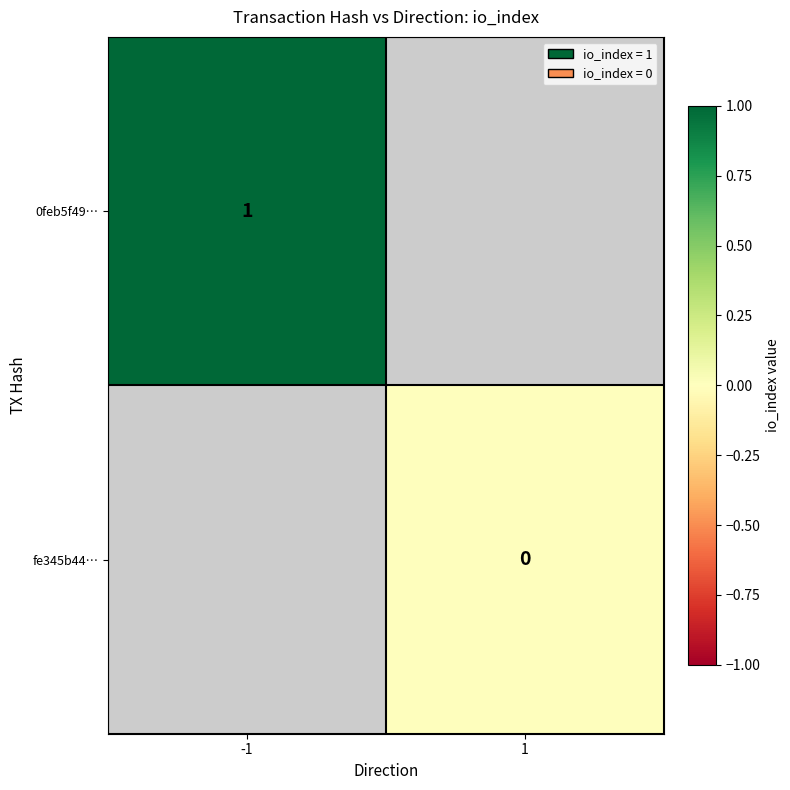

True or false: 0feb5f49… has a value of 0 at -1.

False